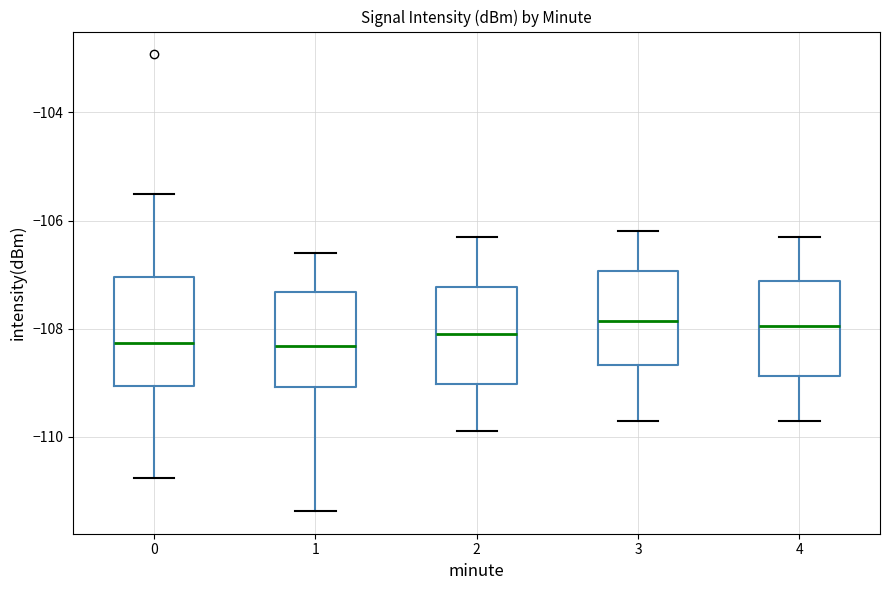

Reading left to right, transcribe this box plot: for each box, give where its median line is, the range the box spans, and where its two whiskers end, as read against the y-axis. The values are not printed on the chart, so give them approximately, as read against the axis.

0: median -108.2, box -109.0 to -107.0, whiskers -110.8 to -105.6
1: median -108.4, box -109.0 to -107.4, whiskers -111.4 to -106.6
2: median -108.0, box -109.0 to -107.2, whiskers -109.8 to -106.2
3: median -107.8, box -108.6 to -107.0, whiskers -109.6 to -106.2
4: median -108.0, box -108.8 to -107.2, whiskers -109.6 to -106.2